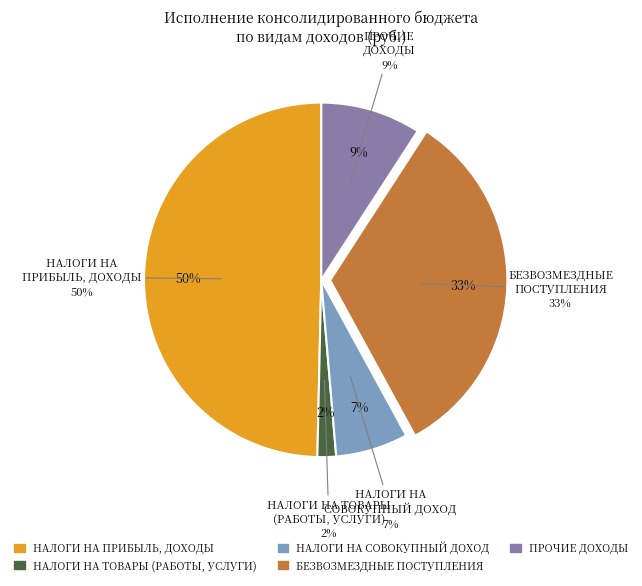

Does НАЛОГИ НА ТОВАРЫ (РАБОТЫ, УСЛУГИ) represent more than half of the total?

No